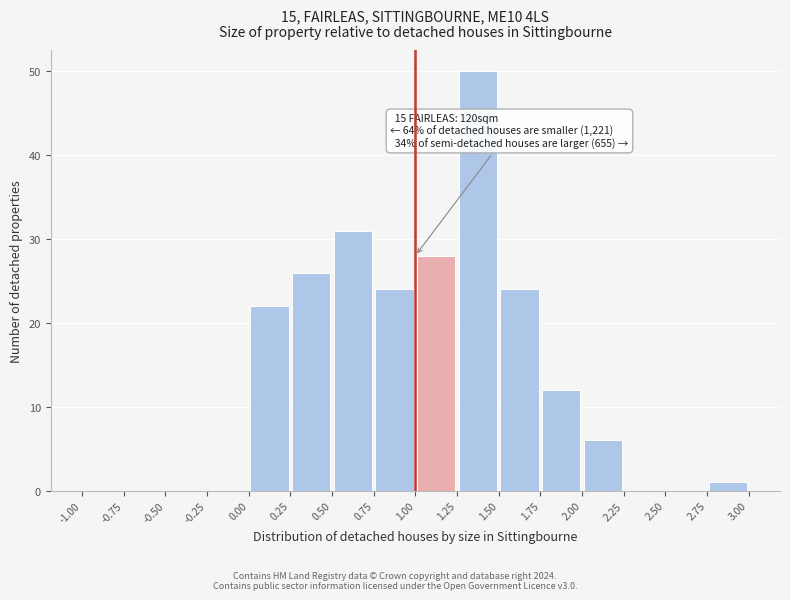

Over which range of the x-axis is the bar tallest?

1.25 to 1.50